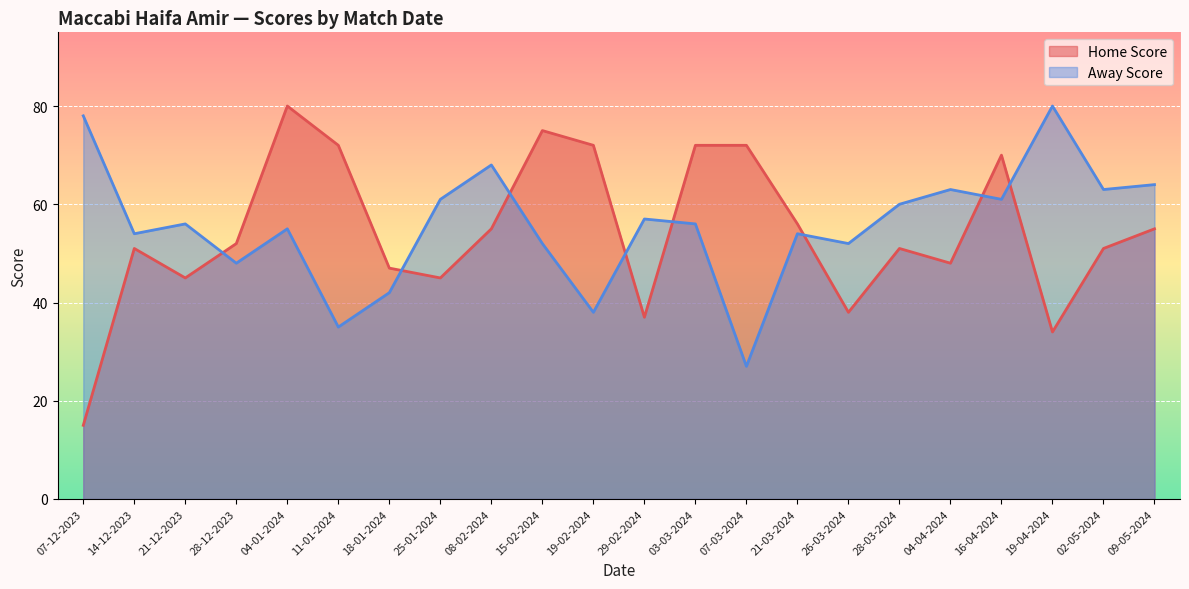

What is the total value across all series at 28-12-2023?

100